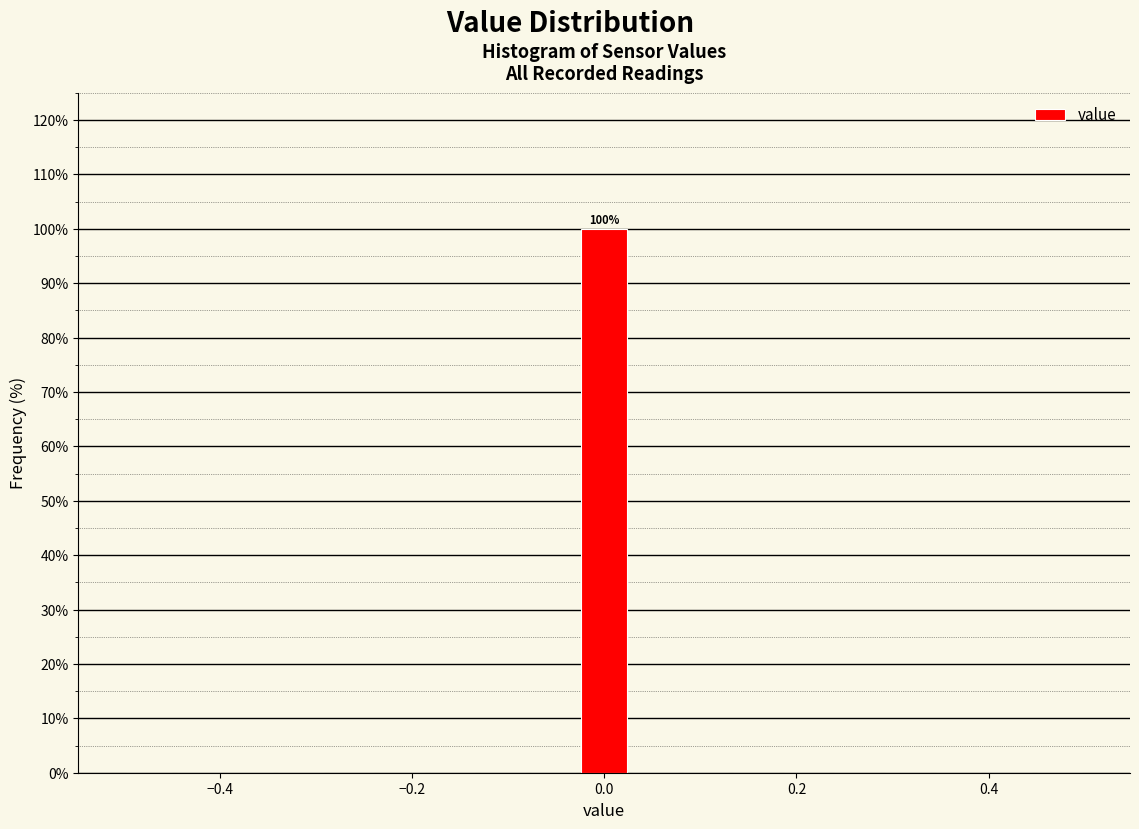

Around what value on the x-axis is the tallest bar? Give the approximate position of its centre, as read against the axis.

0.00